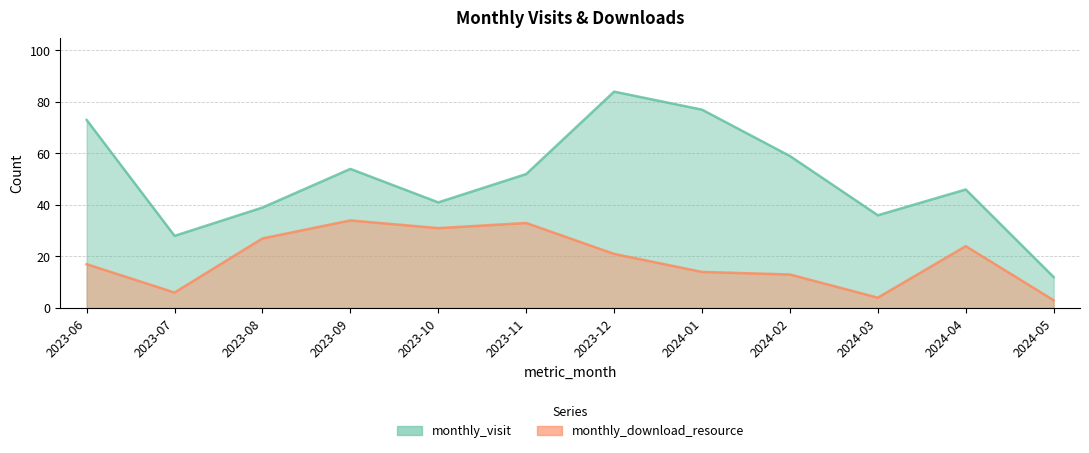

What is the sum of all monthly_visit values?

601